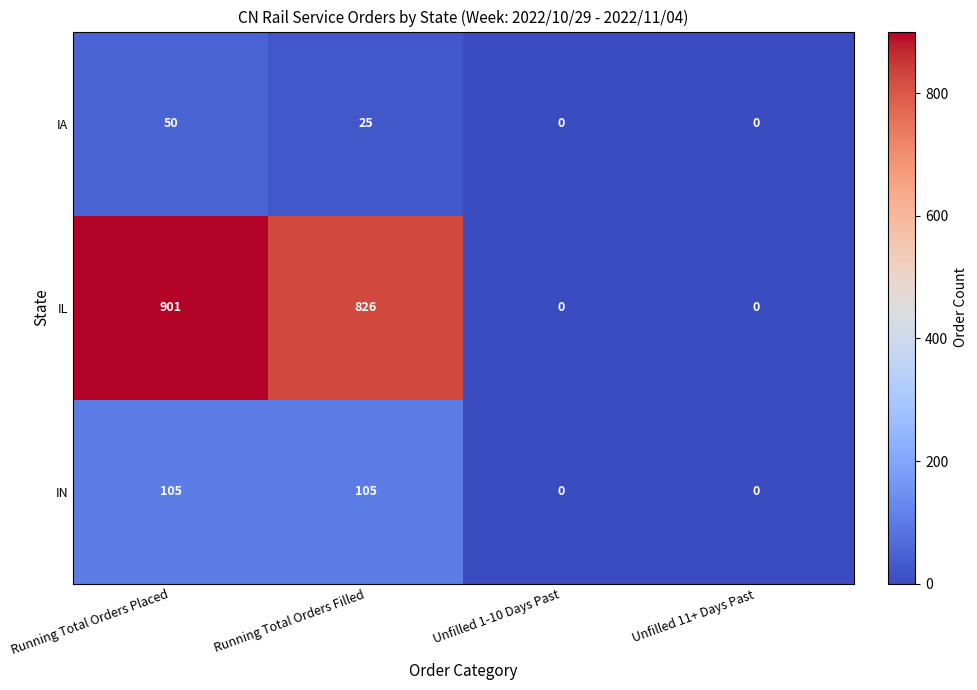

Reading left to right, what are all the values shown in this chart?

IA: 50	25	0	0
IL: 901	826	0	0
IN: 105	105	0	0